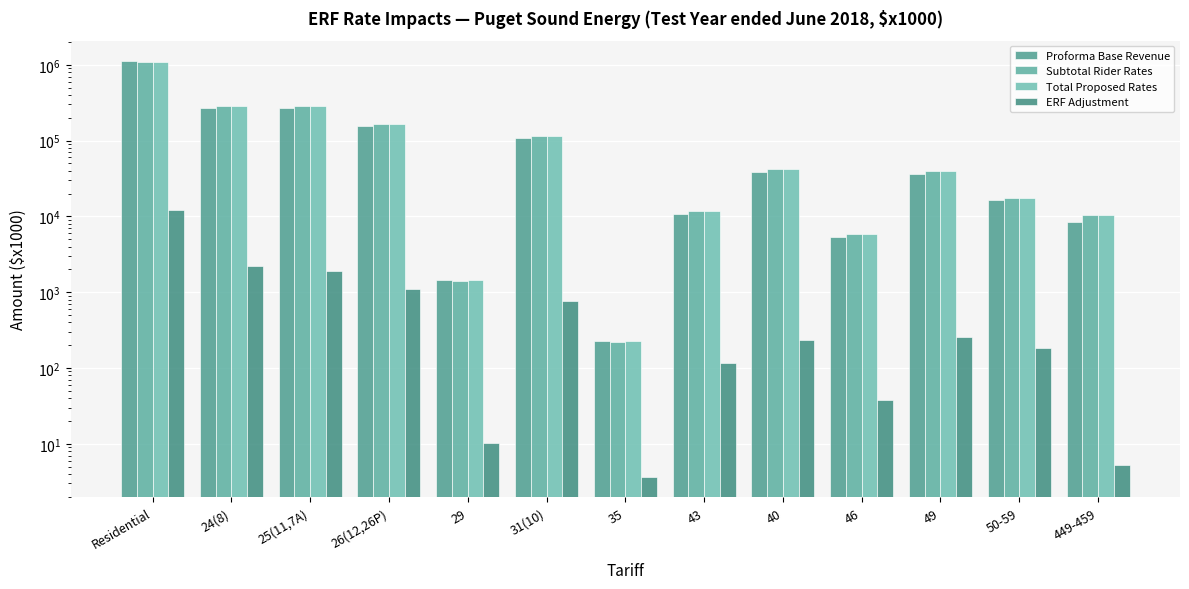

What is the greatest value displayed?

1109032.6